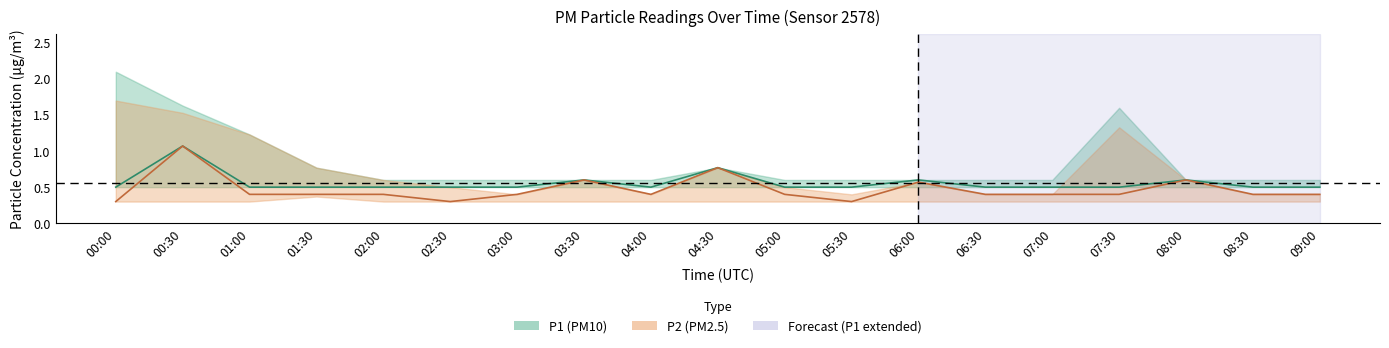

Rank the series by their maximum value, from highest to lowest.

P1, P2